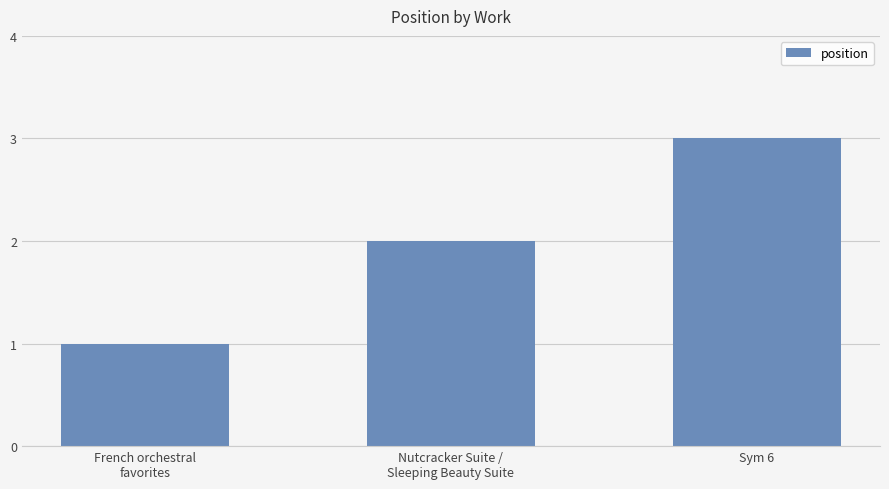

Rank the categories by value from highest to lowest.

Sym 6, Nutcracker Suite /
Sleeping Beauty Suite, French orchestral
favorites